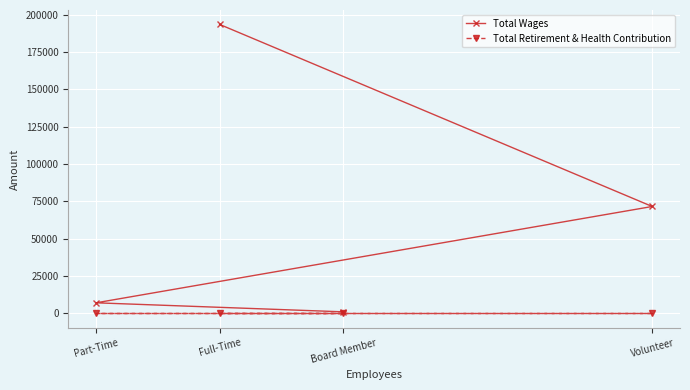

True or false: Total Retirement & Health Contribution has a value of 0 at Board Member.

True